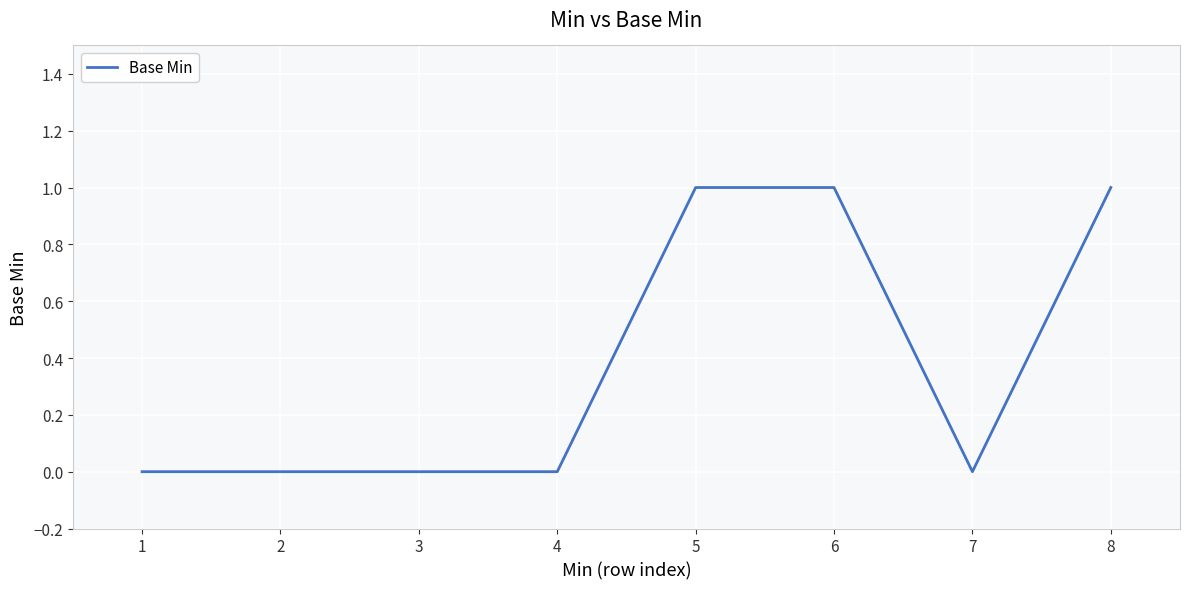

What is the sum of all values?

3